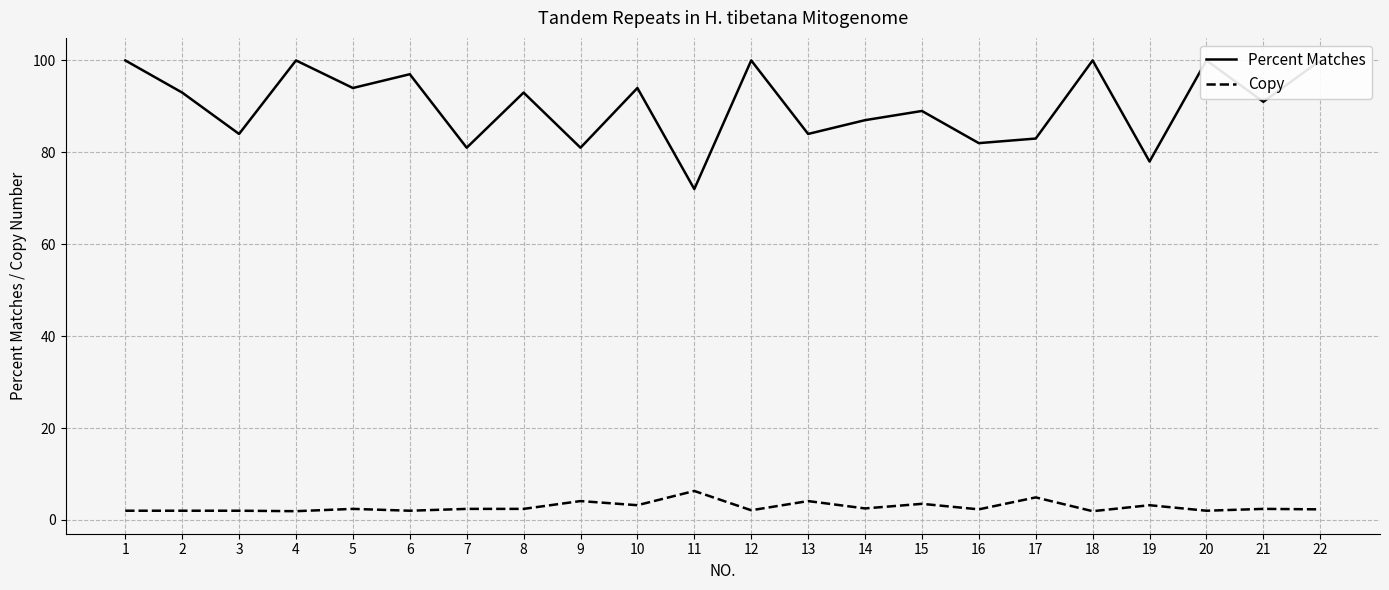

Is it true that Percent Matches equals 59.1 at 21?

False